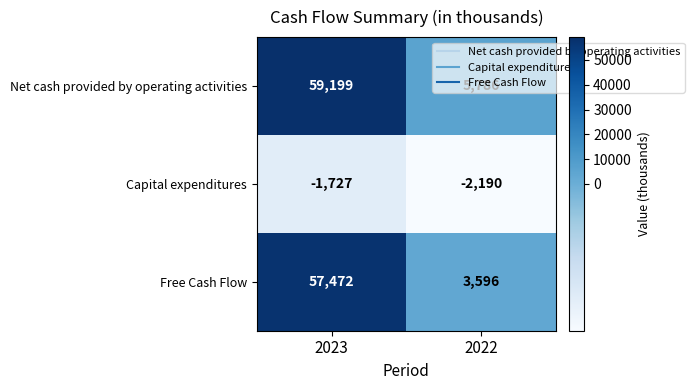

Read the Free Cash Flow value at 2023, to the nearest 100.

57500